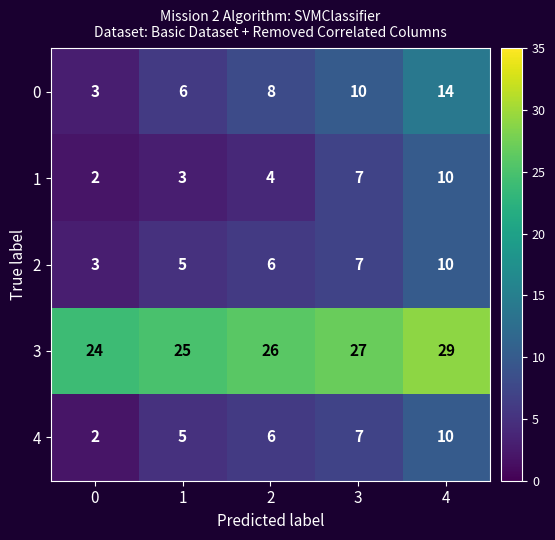

Reading left to right, extract all data points from this chart.

0: 3	6	8	10	14
1: 2	3	4	7	10
2: 3	5	6	7	10
3: 24	25	26	27	29
4: 2	5	6	7	10